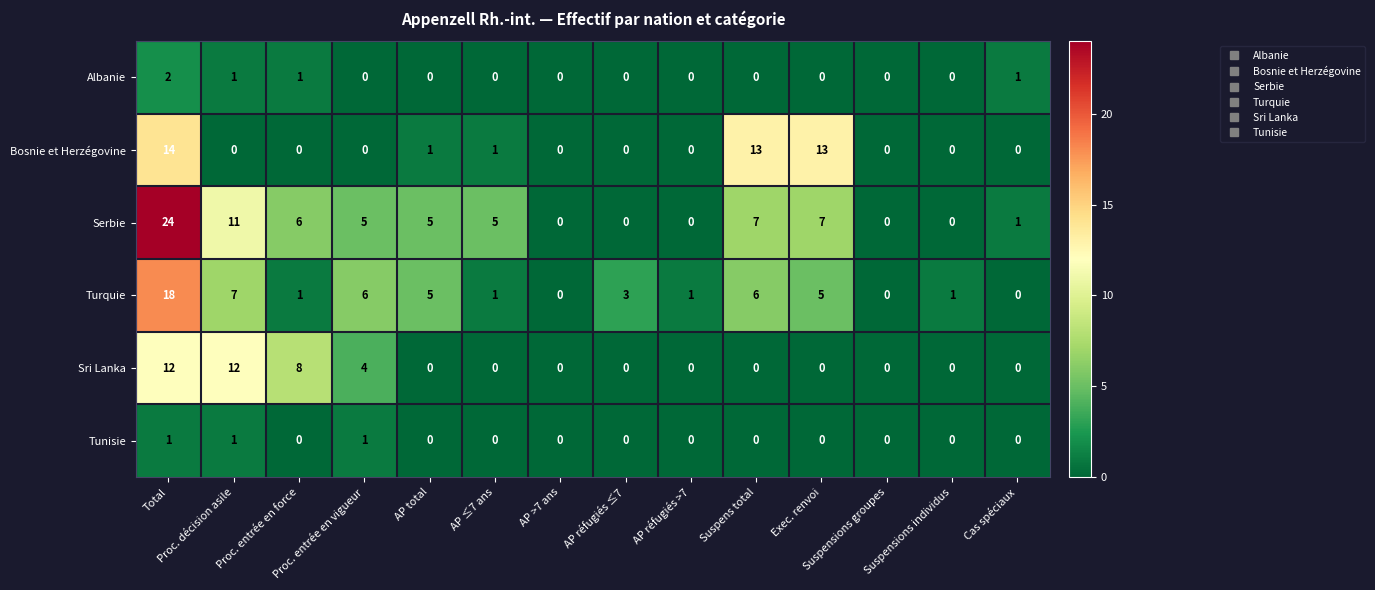

How many categories are shown in the chart?

14